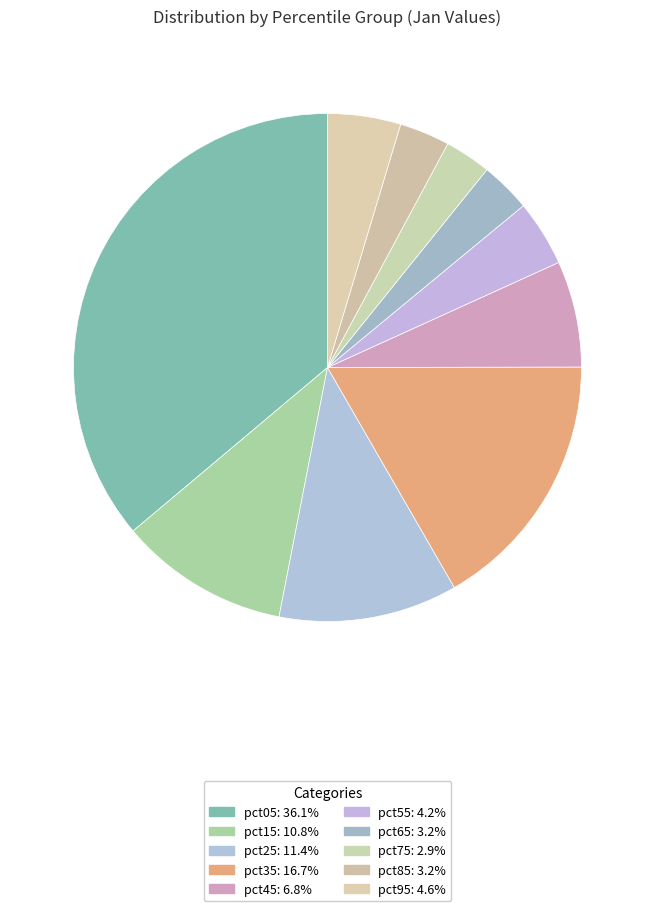

How many slices are in this pie chart?

10